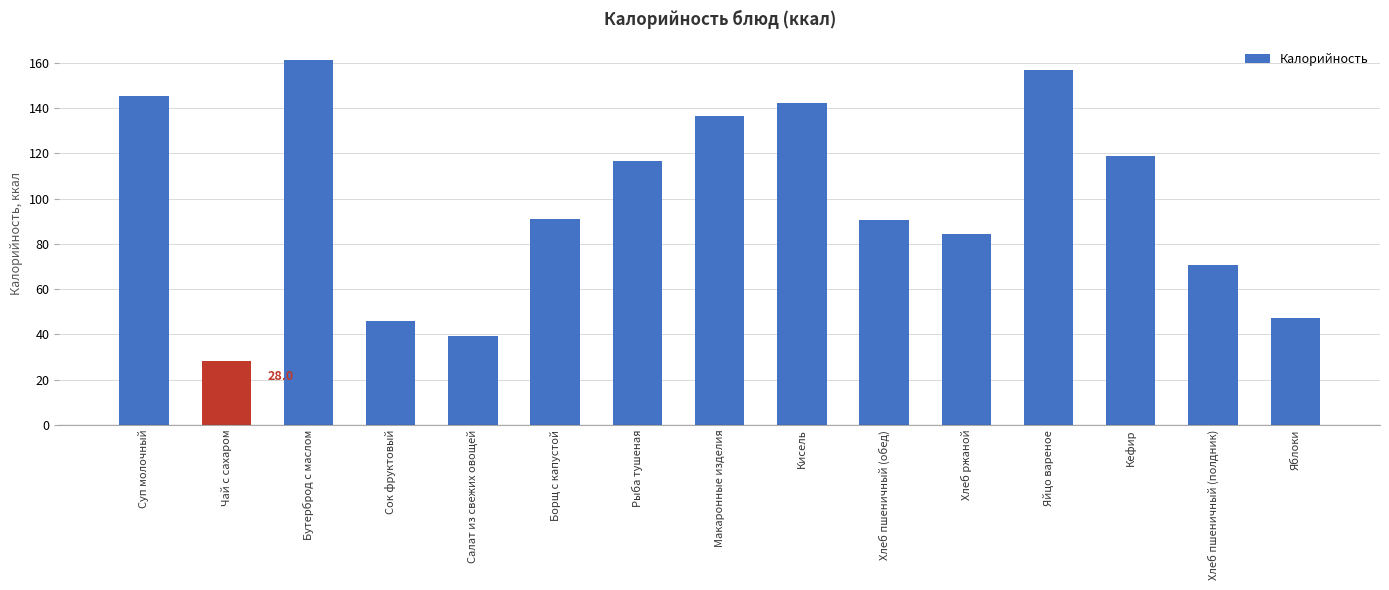

Which label corresponds to the smallest value in the chart?

Чай с сахаром